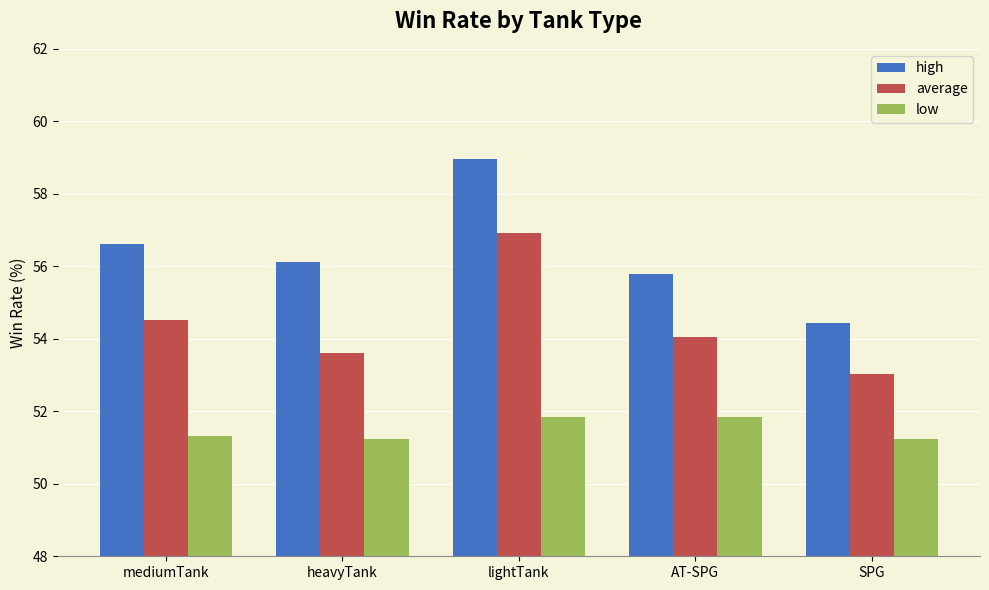

What are all the series names shown in the legend?

high, average, low